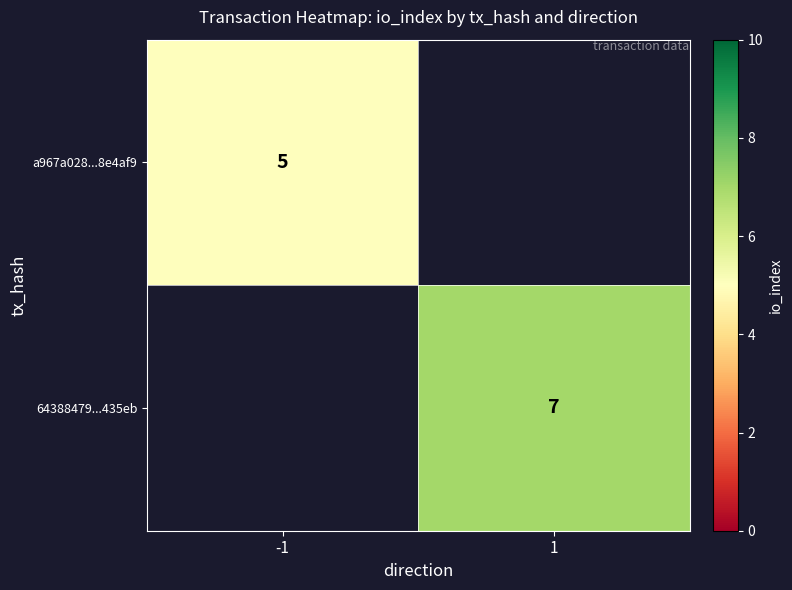

What is the maximum value shown in the chart?

7.0